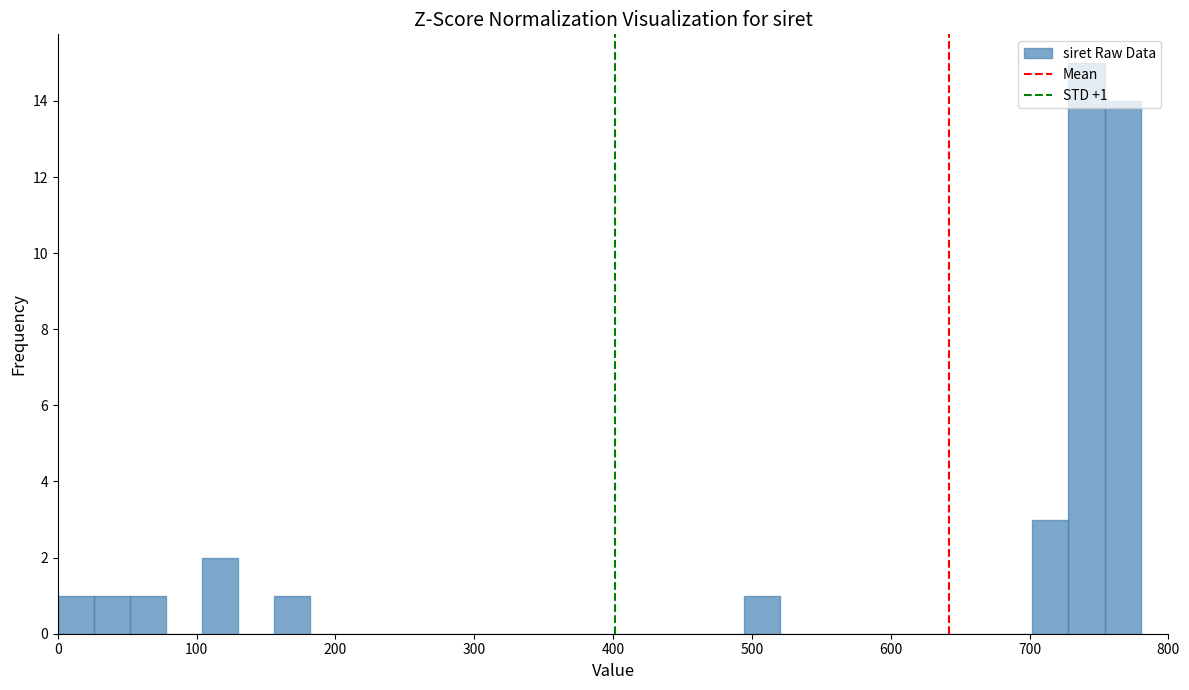

Around what value on the x-axis is the tallest bar? Give the approximate position of its centre, as read against the axis.

740